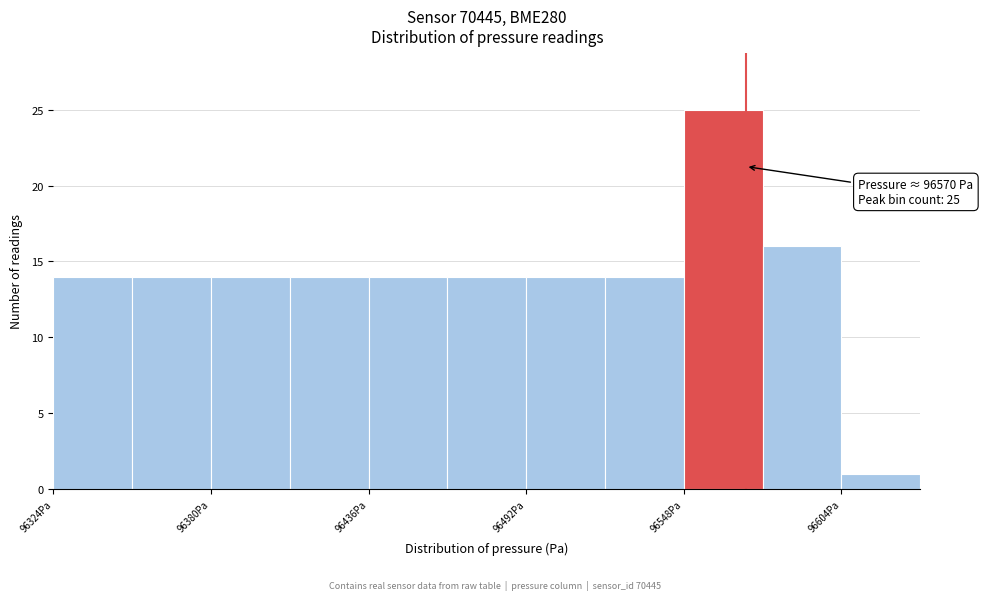

Read against the x-axis, roughly where is the centre of the tallest bar?

96560